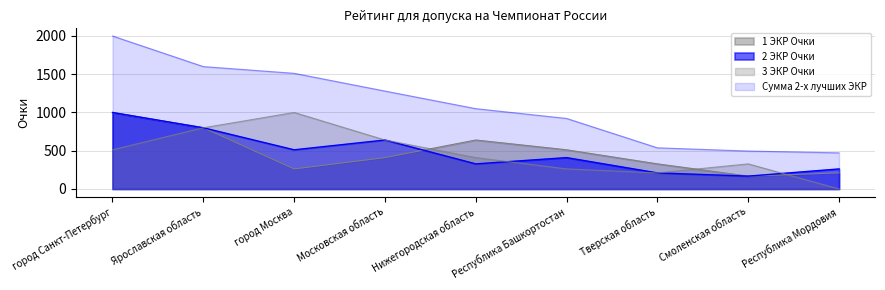

Count the number of data series in this chart.

4